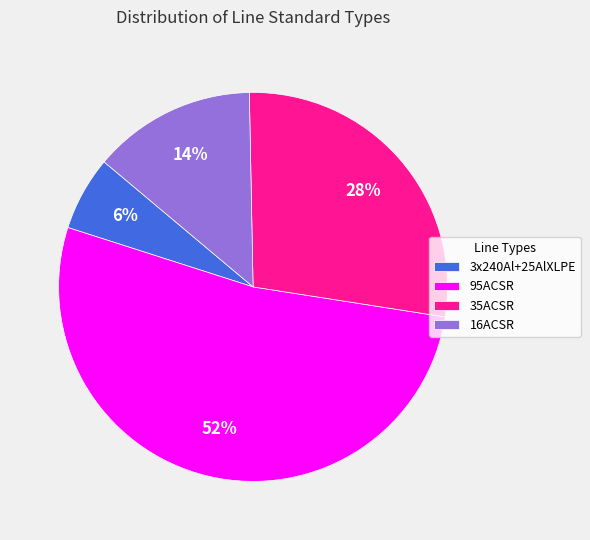

Is the sum of 95ACSR and 3x240Al+25AlXLPE greater than half?

Yes